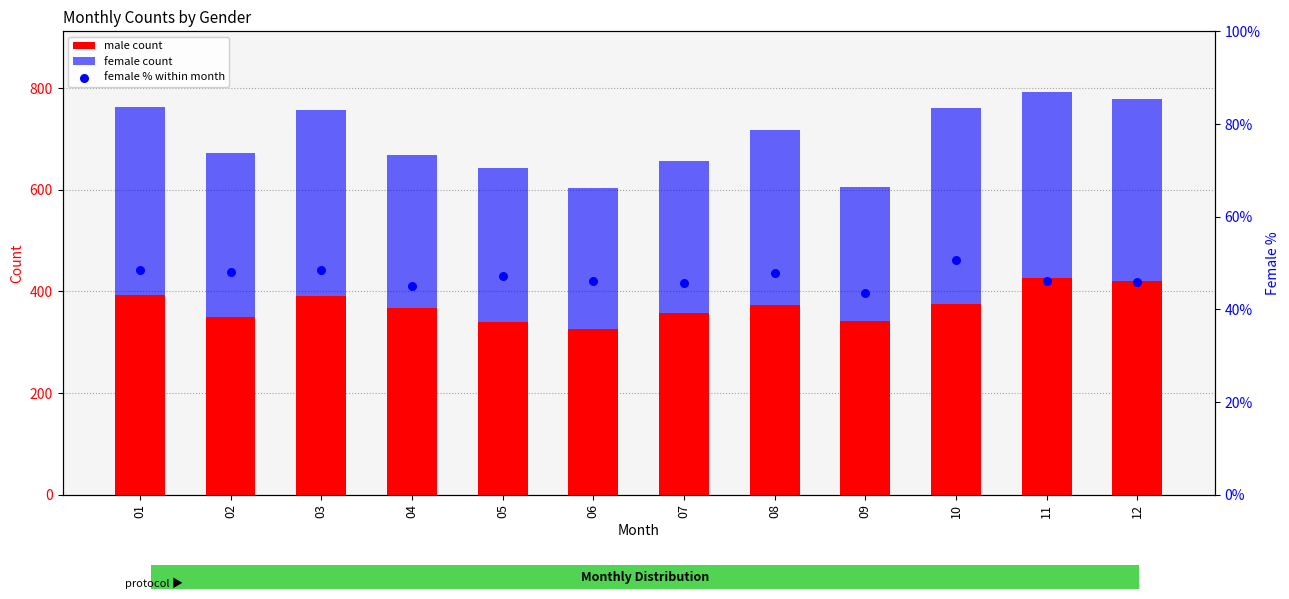

What is the total value across all series at 09?

649.6